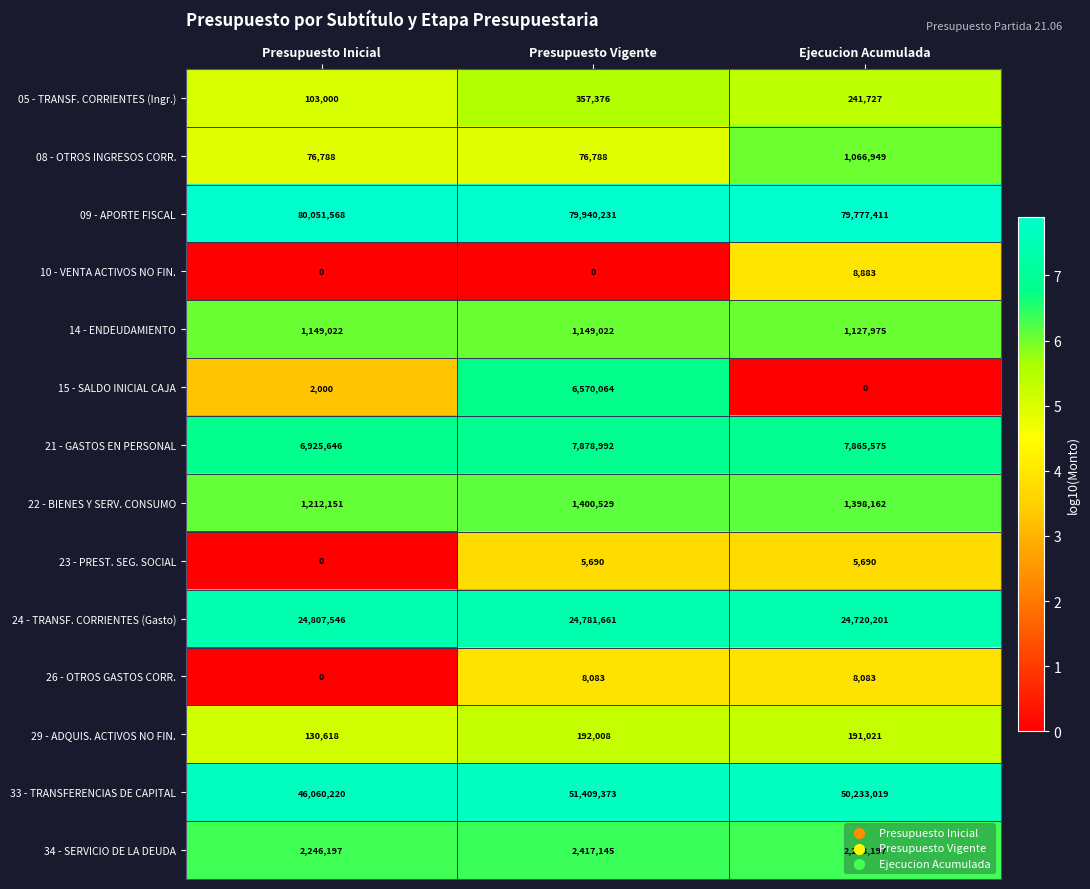

What is the sum of the 24 - TRANSF. CORRIENTES (Gasto) values at Presupuesto Inicial and Presupuesto Vigente?

49589207